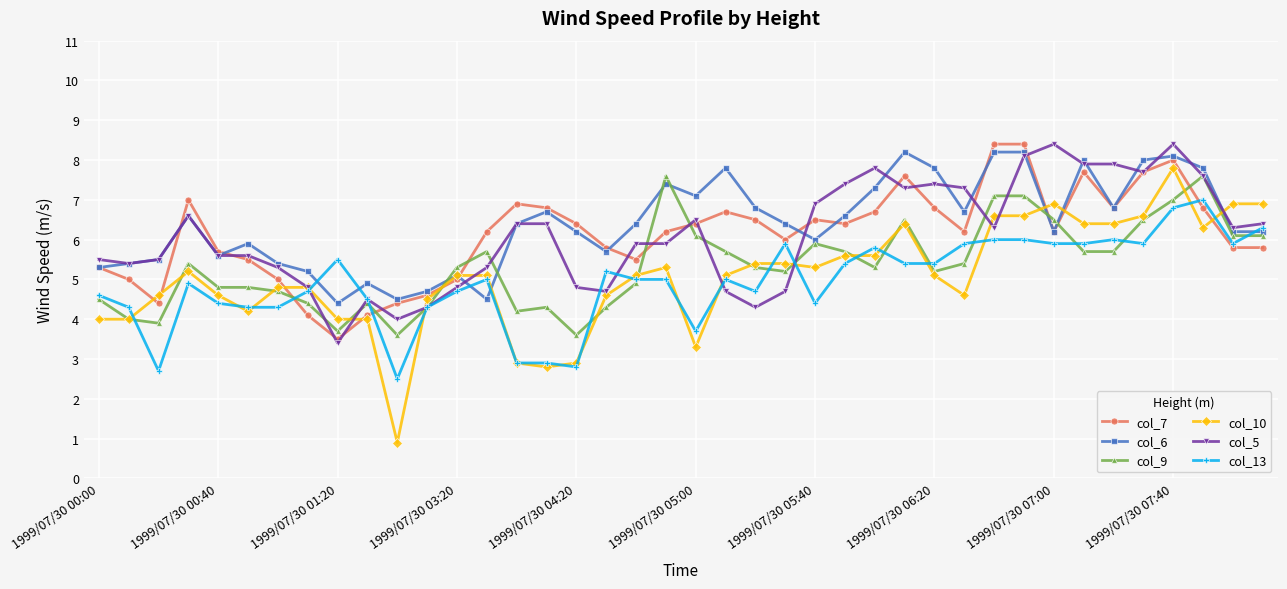

Which series has the widest spread of values?

col_10